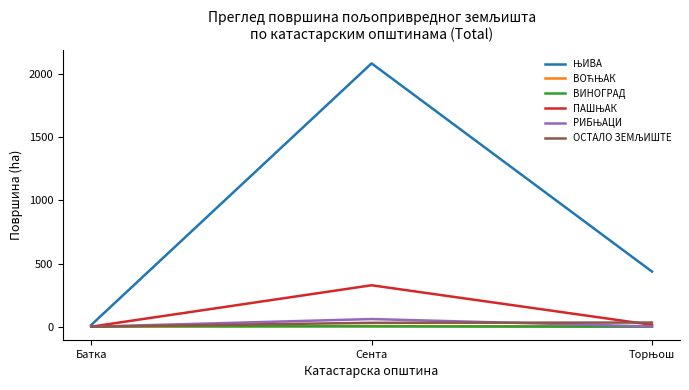

At which category is the sum across all series the highest?

Сента